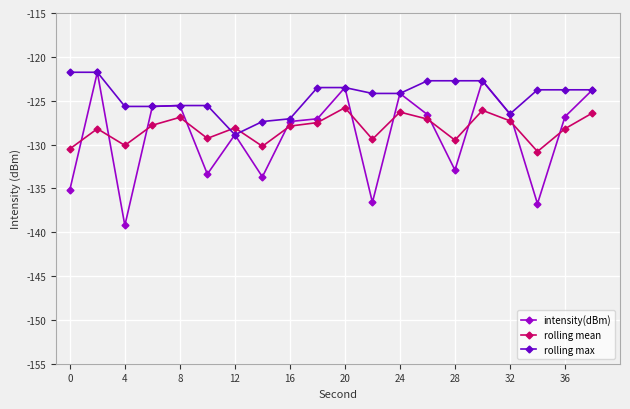

What is the maximum value for intensity(dBm)?

-121.8